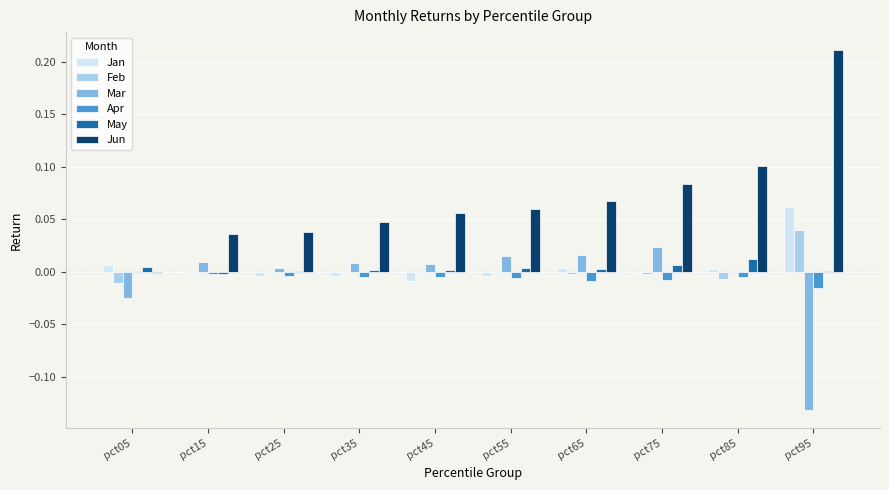

How many distinct data groups are displayed?

6